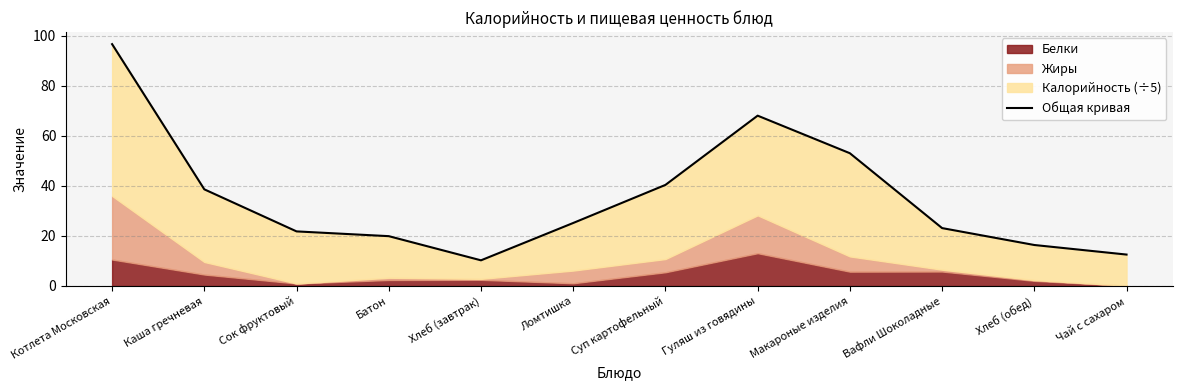

List the labels in order of value, smallest first.

Хлеб (завтрак), Чай с сахаром, Хлеб (обед), Батон, Сок фруктовый, Вафли Шоколадные, Ломтишка, Каша гречневая, Суп картофельный, Макароные изделия, Гуляш из говядины, Котлета Московская